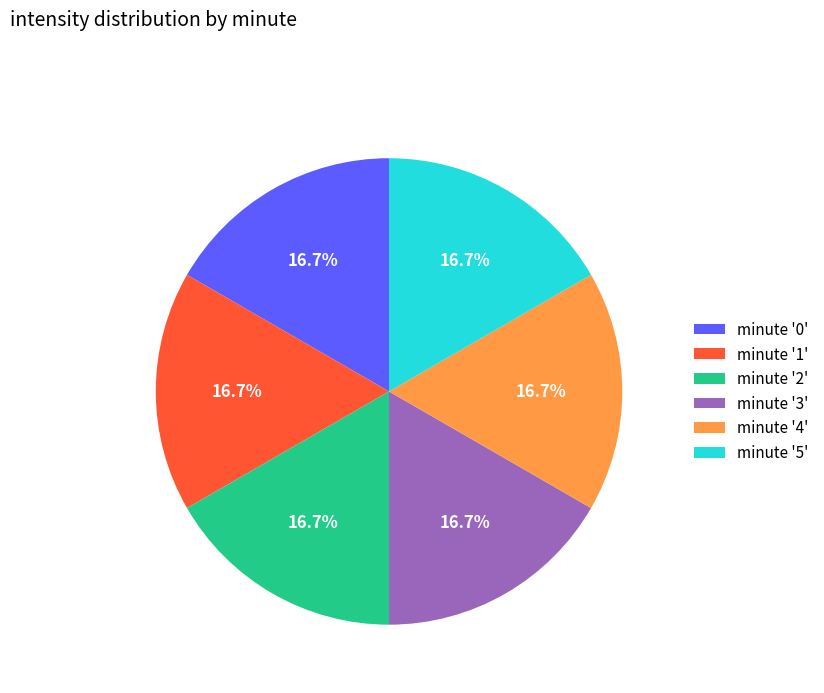

Does minute '2' account for over 50% of the chart?

No